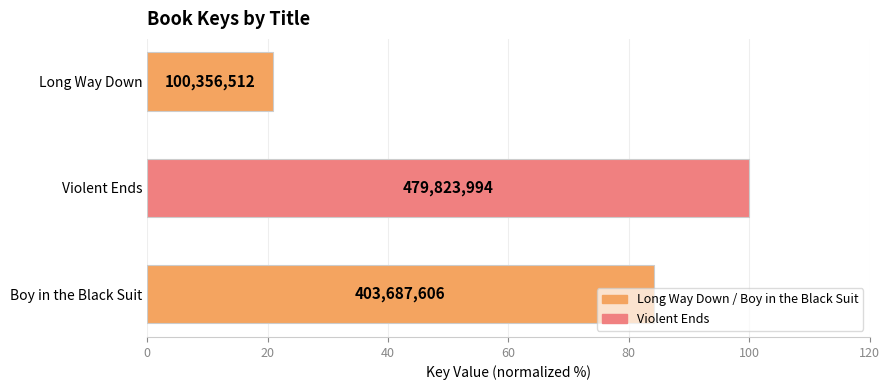

How many bars are there in total?

3